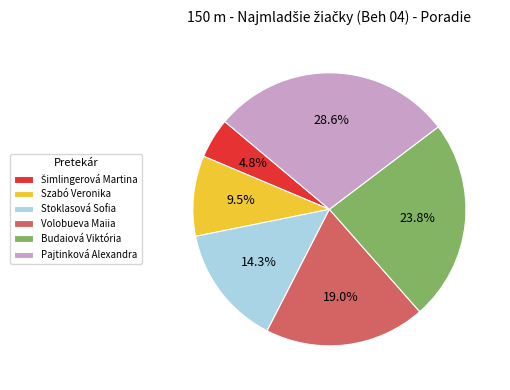

To the nearest percent, what is the average slice percentage?

17%